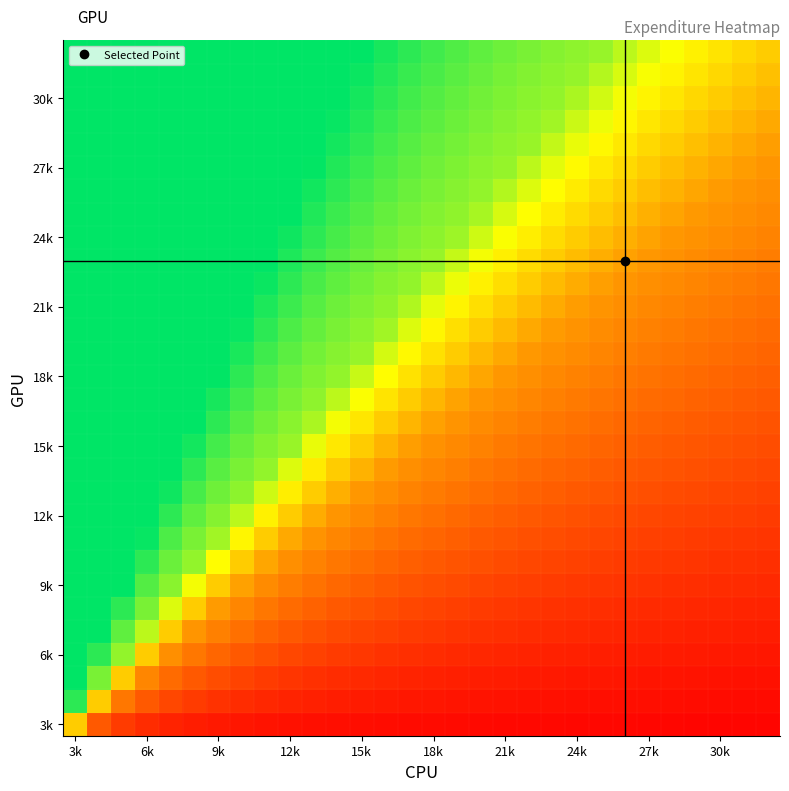

At which category is the sum across all series the highest?

3k